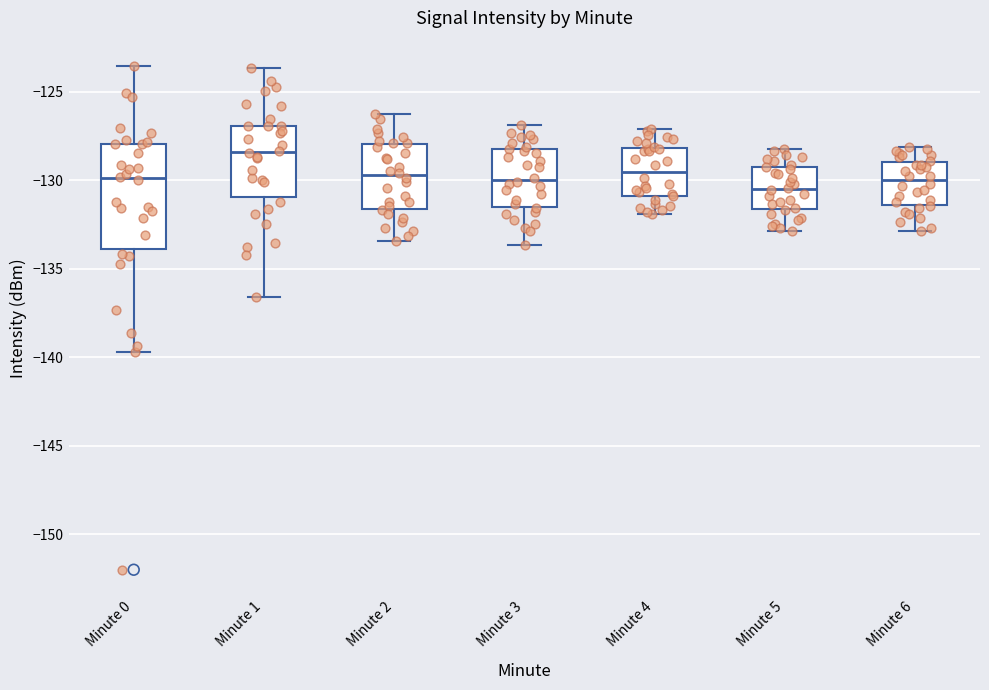

Reading left to right, transcribe this box plot: for each box, give where its median line is, the range the box spans, and where its two whiskers end, as read against the y-axis. The values are not printed on the chart, so give them approximately, as read against the axis.

Minute 0: median -130.0, box -134.0 to -128.0, whiskers -139.5 to -123.5
Minute 1: median -128.5, box -131.0 to -127.0, whiskers -136.5 to -123.5
Minute 2: median -129.5, box -131.5 to -128.0, whiskers -133.5 to -126.0
Minute 3: median -130.0, box -131.5 to -128.5, whiskers -133.5 to -127.0
Minute 4: median -129.5, box -131.0 to -128.0, whiskers -132.0 to -127.0
Minute 5: median -130.5, box -131.5 to -129.5, whiskers -133.0 to -128.0
Minute 6: median -130.0, box -131.5 to -129.0, whiskers -133.0 to -128.0